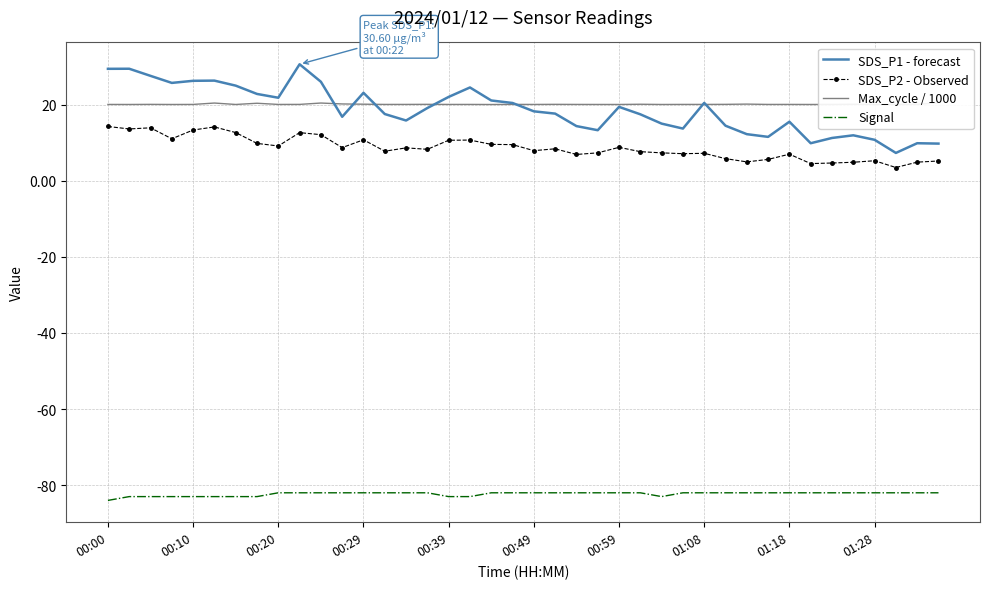

What is the maximum value for Signal?

-82.0